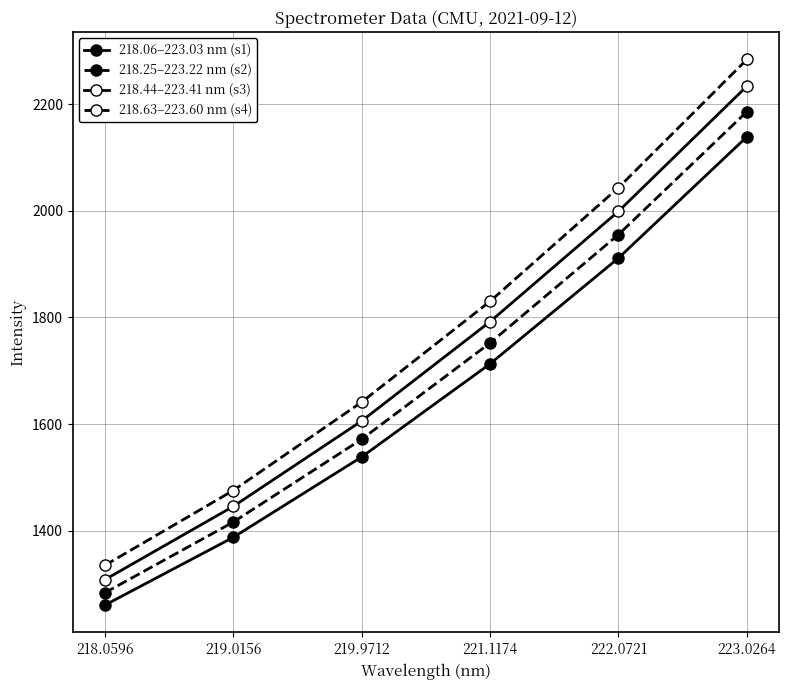

Which series has the largest total across all categories?

218.63–223.60 nm (s4)